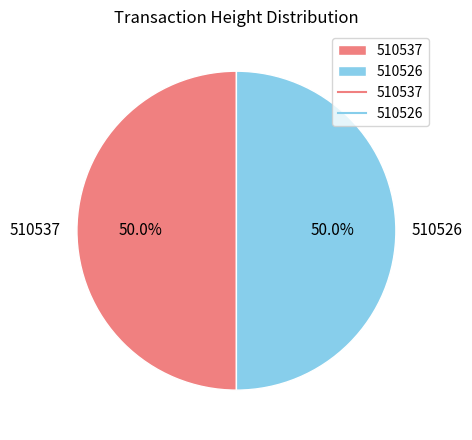

What percentage do 510537 and 510526 together represent?

100.0%